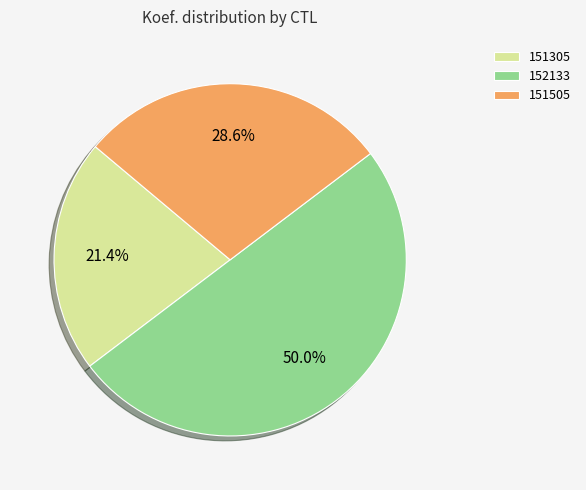

Does 151305 account for over 50% of the chart?

No